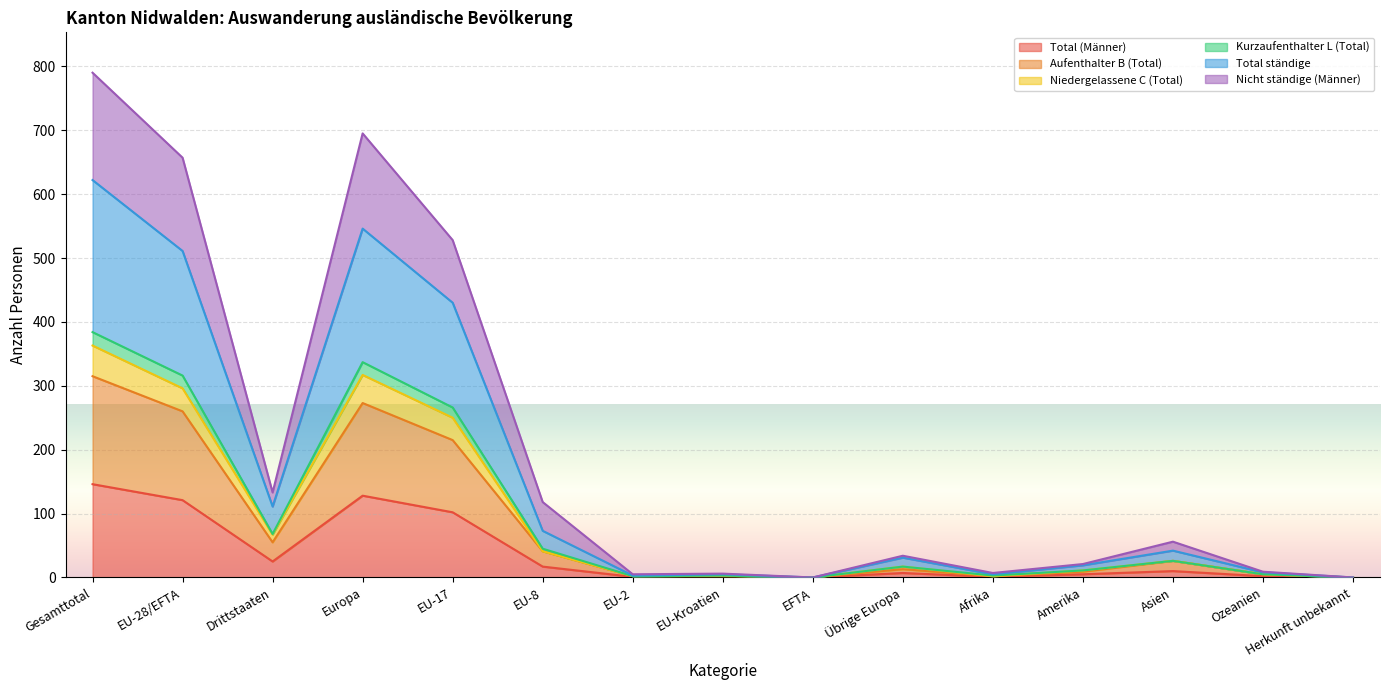

How many series are shown in this chart?

6